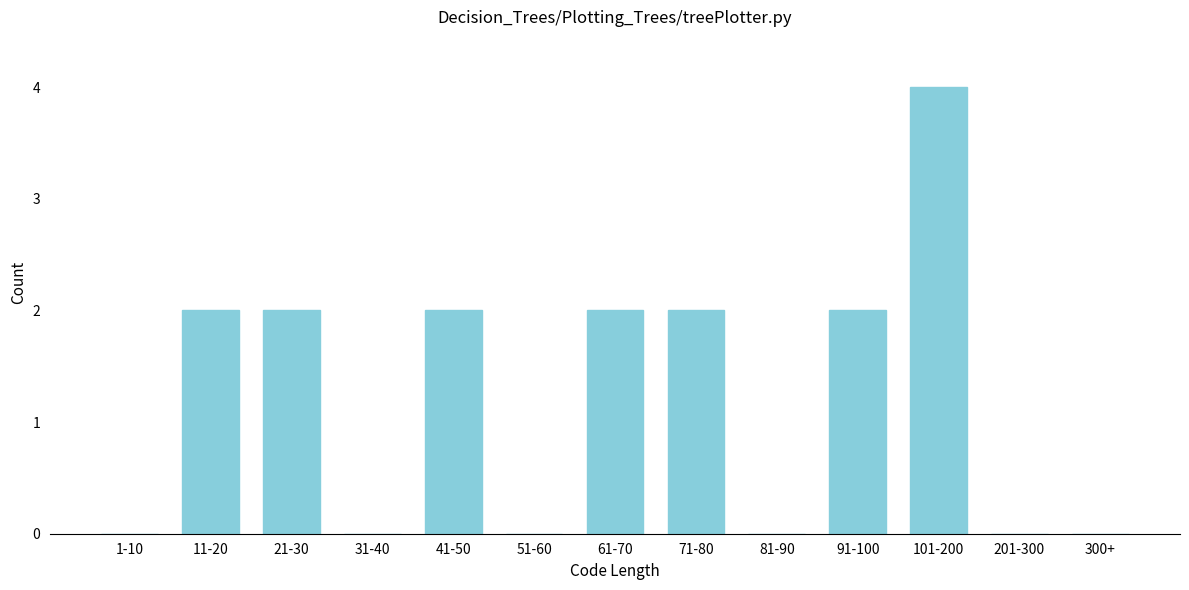

Reading right to left, what are all the values shown in this chart?

300+=0	201-300=0	101-200=4	91-100=2	81-90=0	71-80=2	61-70=2	51-60=0	41-50=2	31-40=0	21-30=2	11-20=2	1-10=0